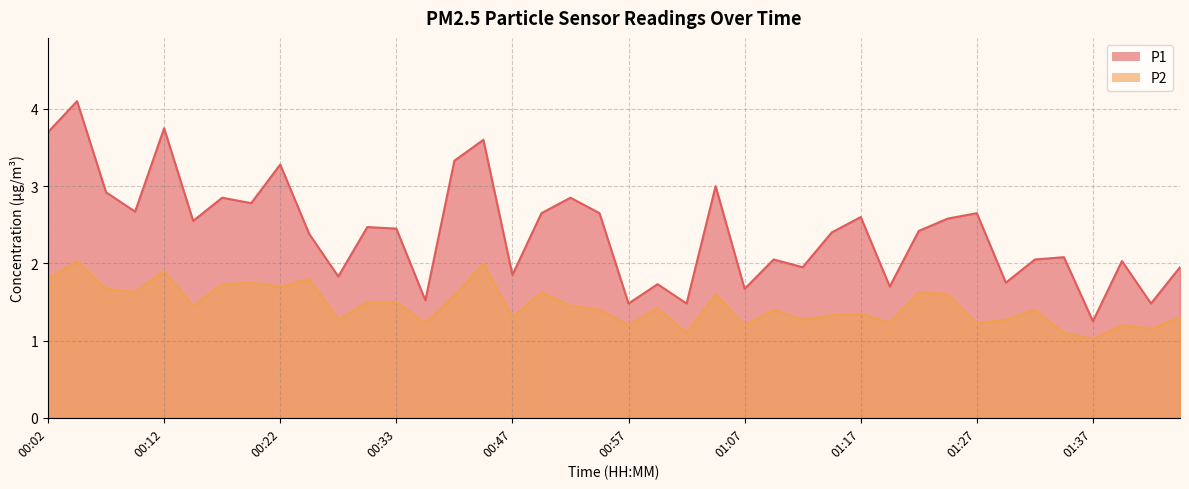

Is it true that P2 equals 1.8 at 00:02?

True